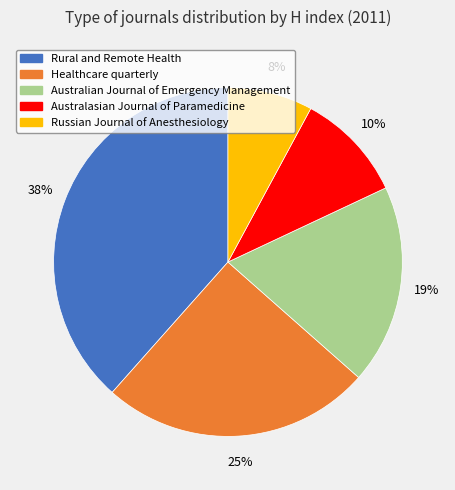

Combined, do Healthcare quarterly and Australasian Journal of Paramedicine account for over 50%?

No